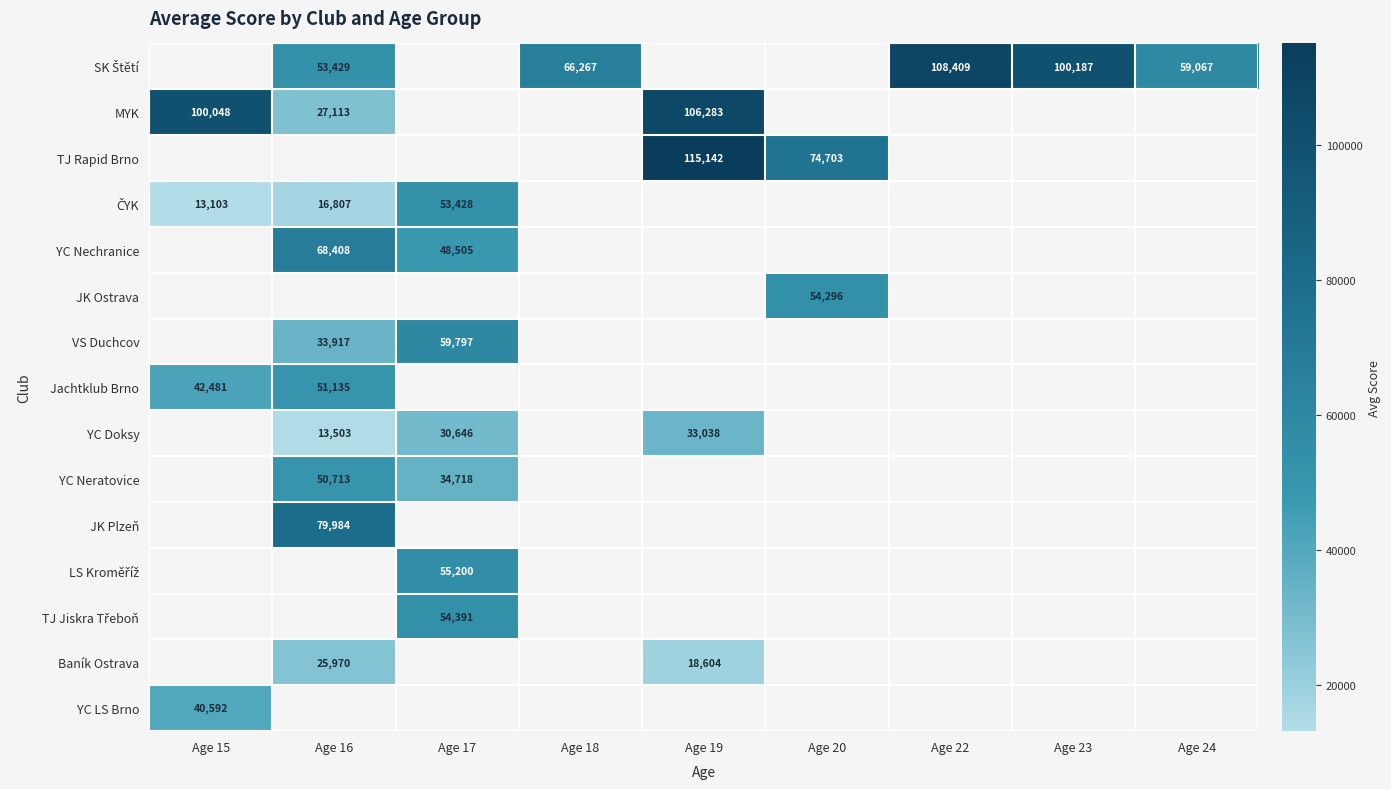

The value of YC Doksy at Age 19 is 33038. True or false?

True